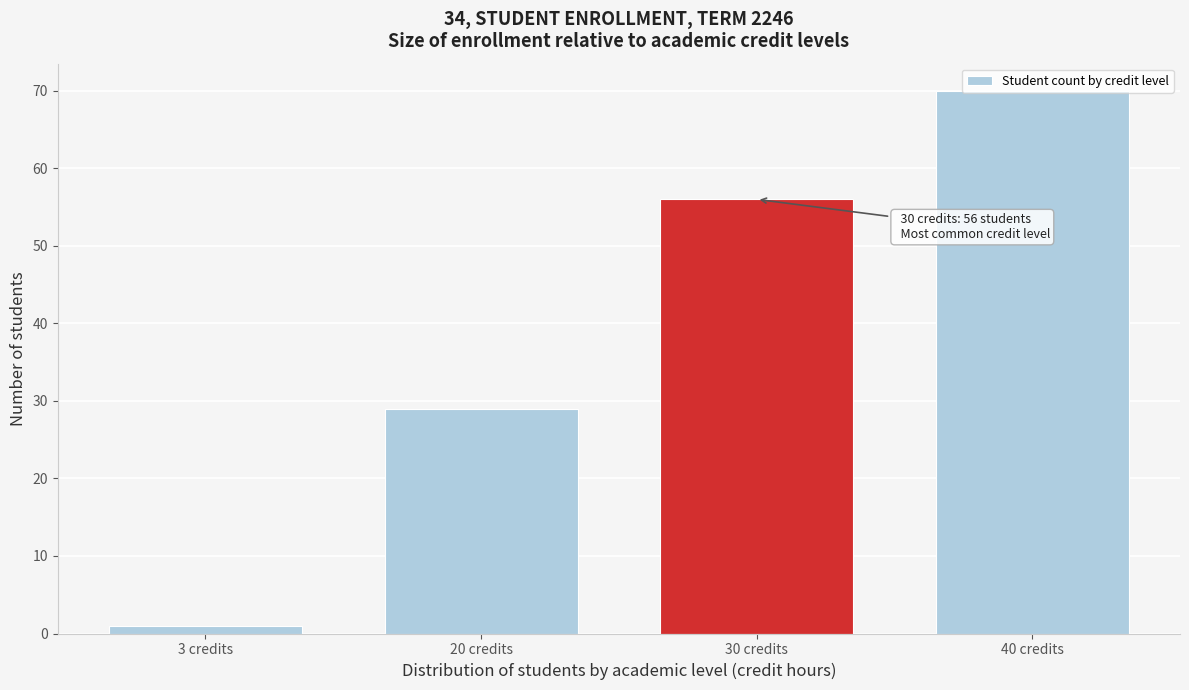

What is the label of the 3rd bar from the right?

20 credits